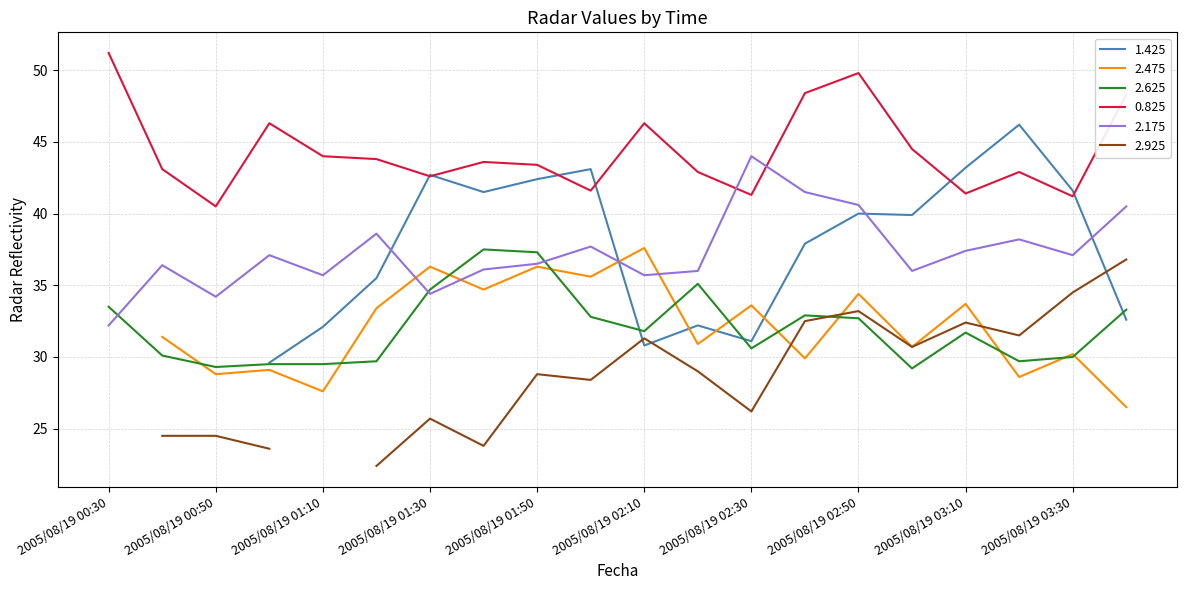

In 2.625, how many points are lower than both neighbors (excluding endpoints)?

5